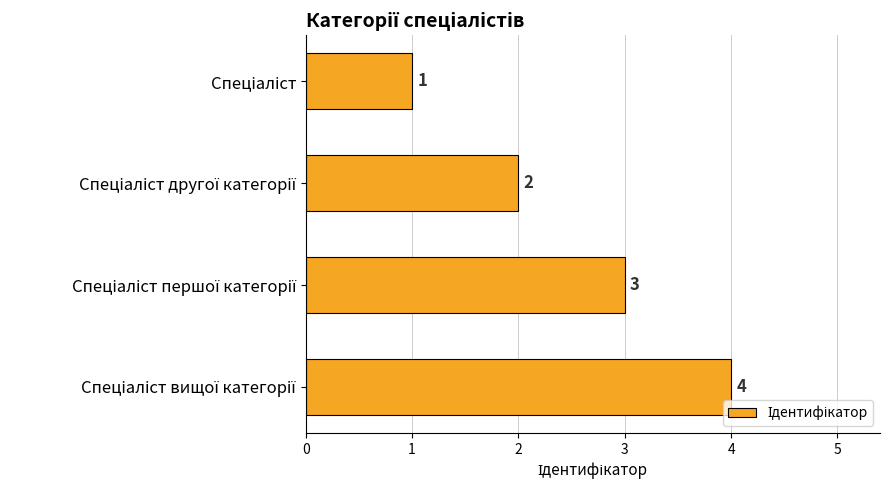

What is the sum of all values?

10